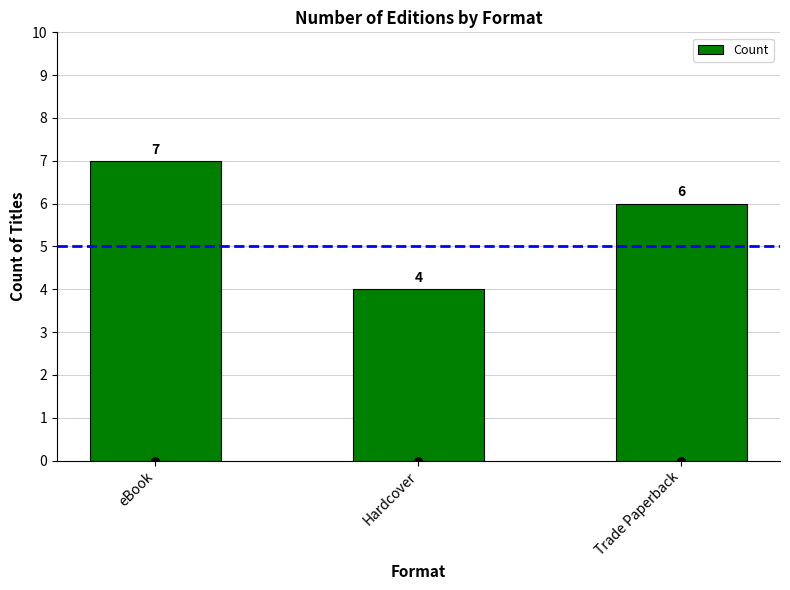

What is the ratio of the value at Hardcover to the value at Trade Paperback?

0.7